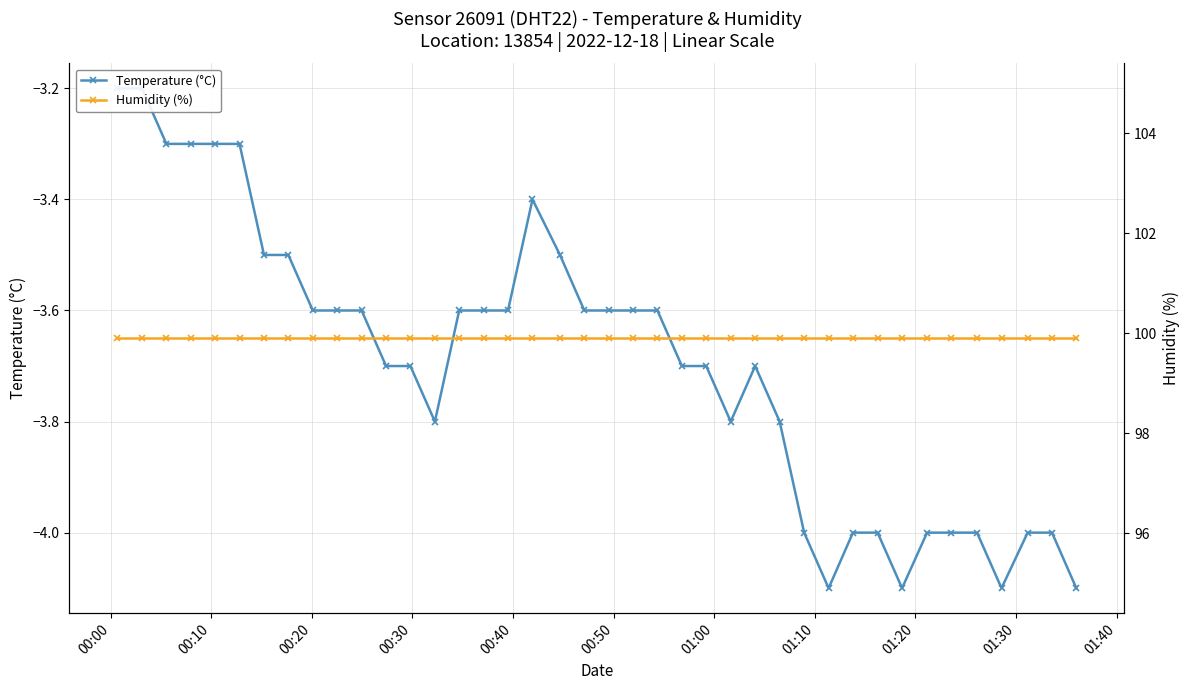

How many Temperature (°C) values are between -4 and -3?

36